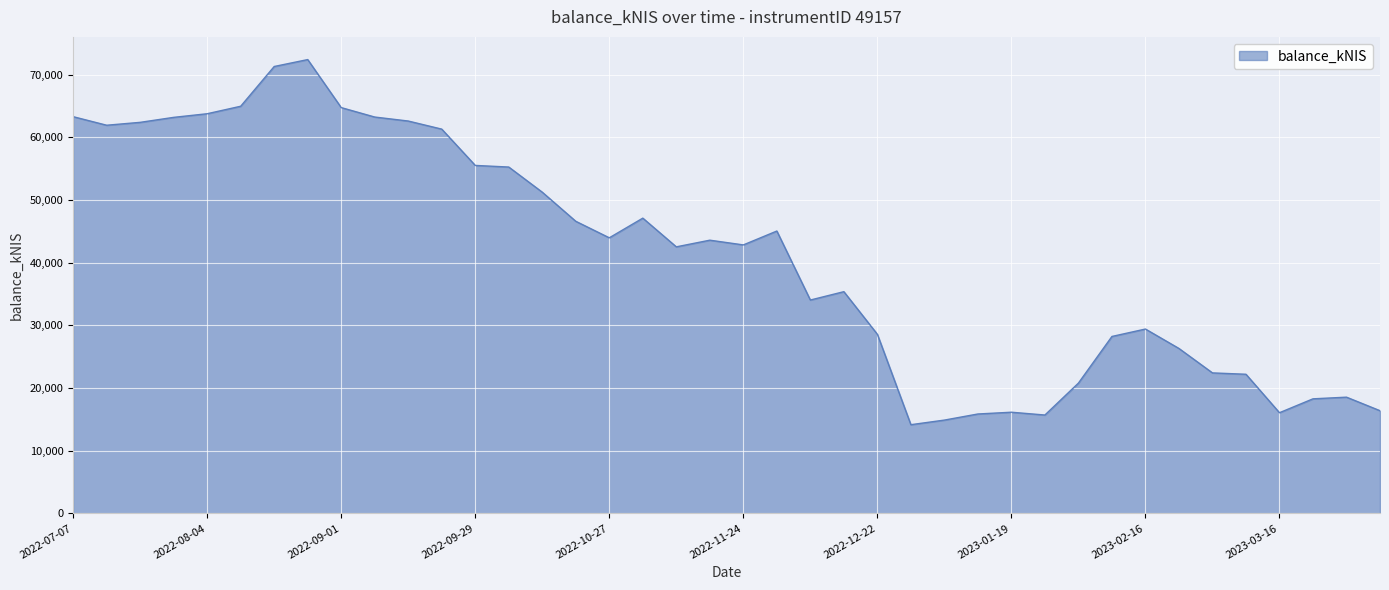

What is the greatest value displayed?

72403.1